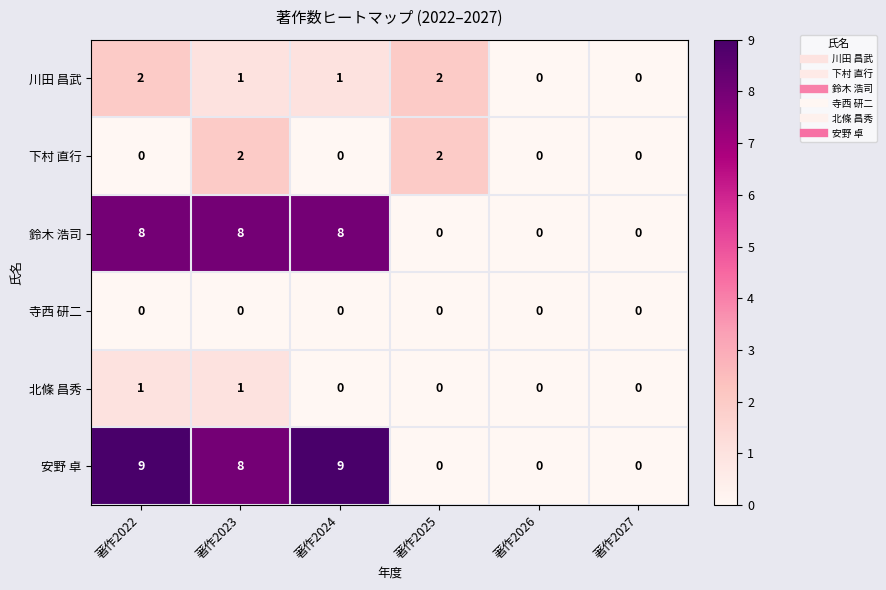

Is it true that 鈴木 浩司 equals 14 at 著作2022?

False